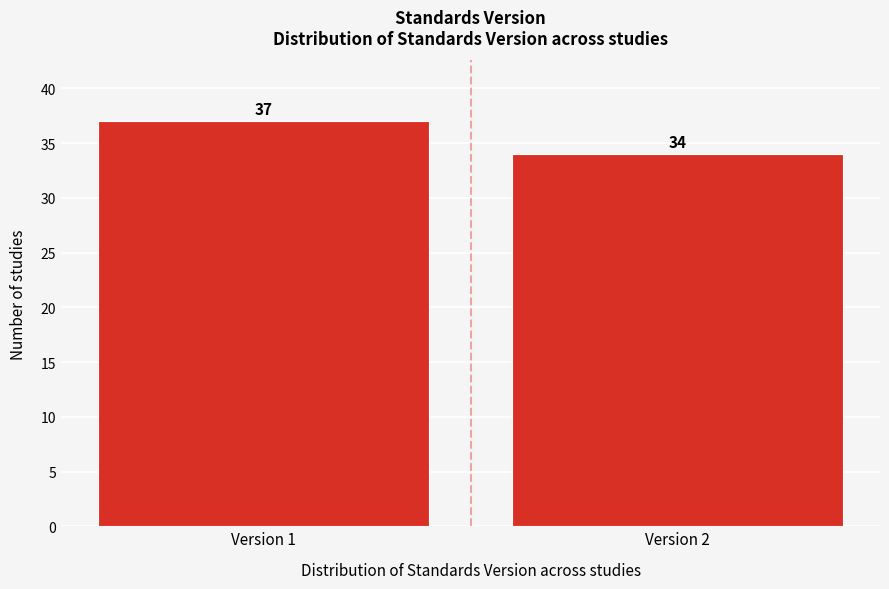

Reading left to right, list all the values displayed in this chart.

37	34